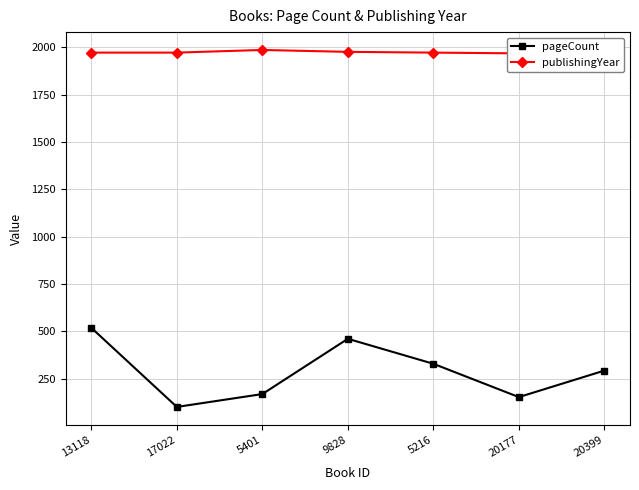

Reading left to right, transcribe all the data shown in this chart.

pageCount: 13118=518	17022=100	5401=168	9828=460	5216=328	20177=152	20399=292
publishingYear: 13118=1972	17022=1972	5401=1986	9828=1976	5216=1972	20177=1968	20399=1970